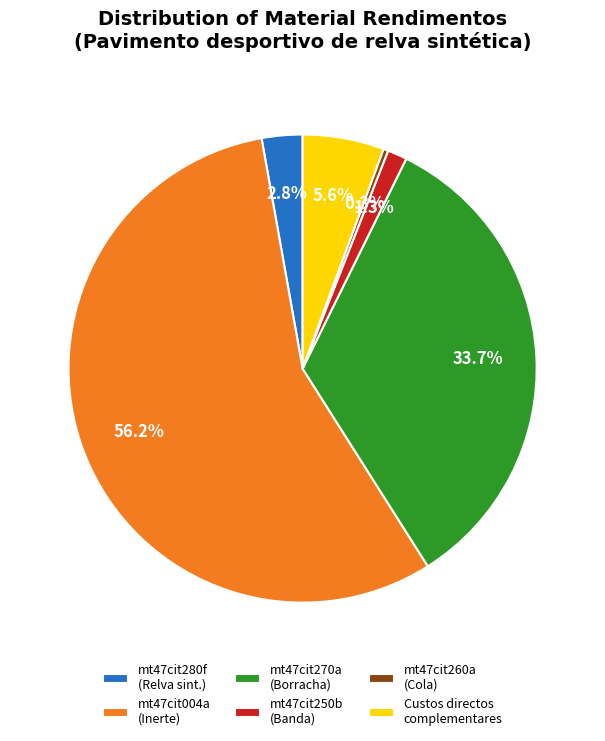

How many slices are in this pie chart?

6